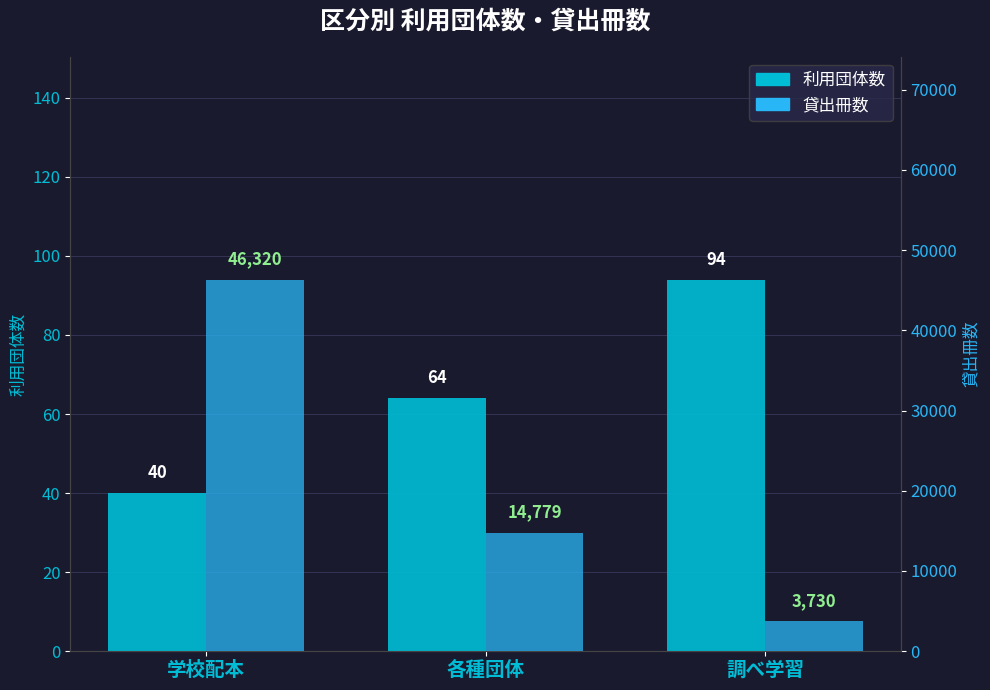

Rank the categories by 貸出冊数 value from lowest to highest.

調べ学習, 各種団体, 学校配本